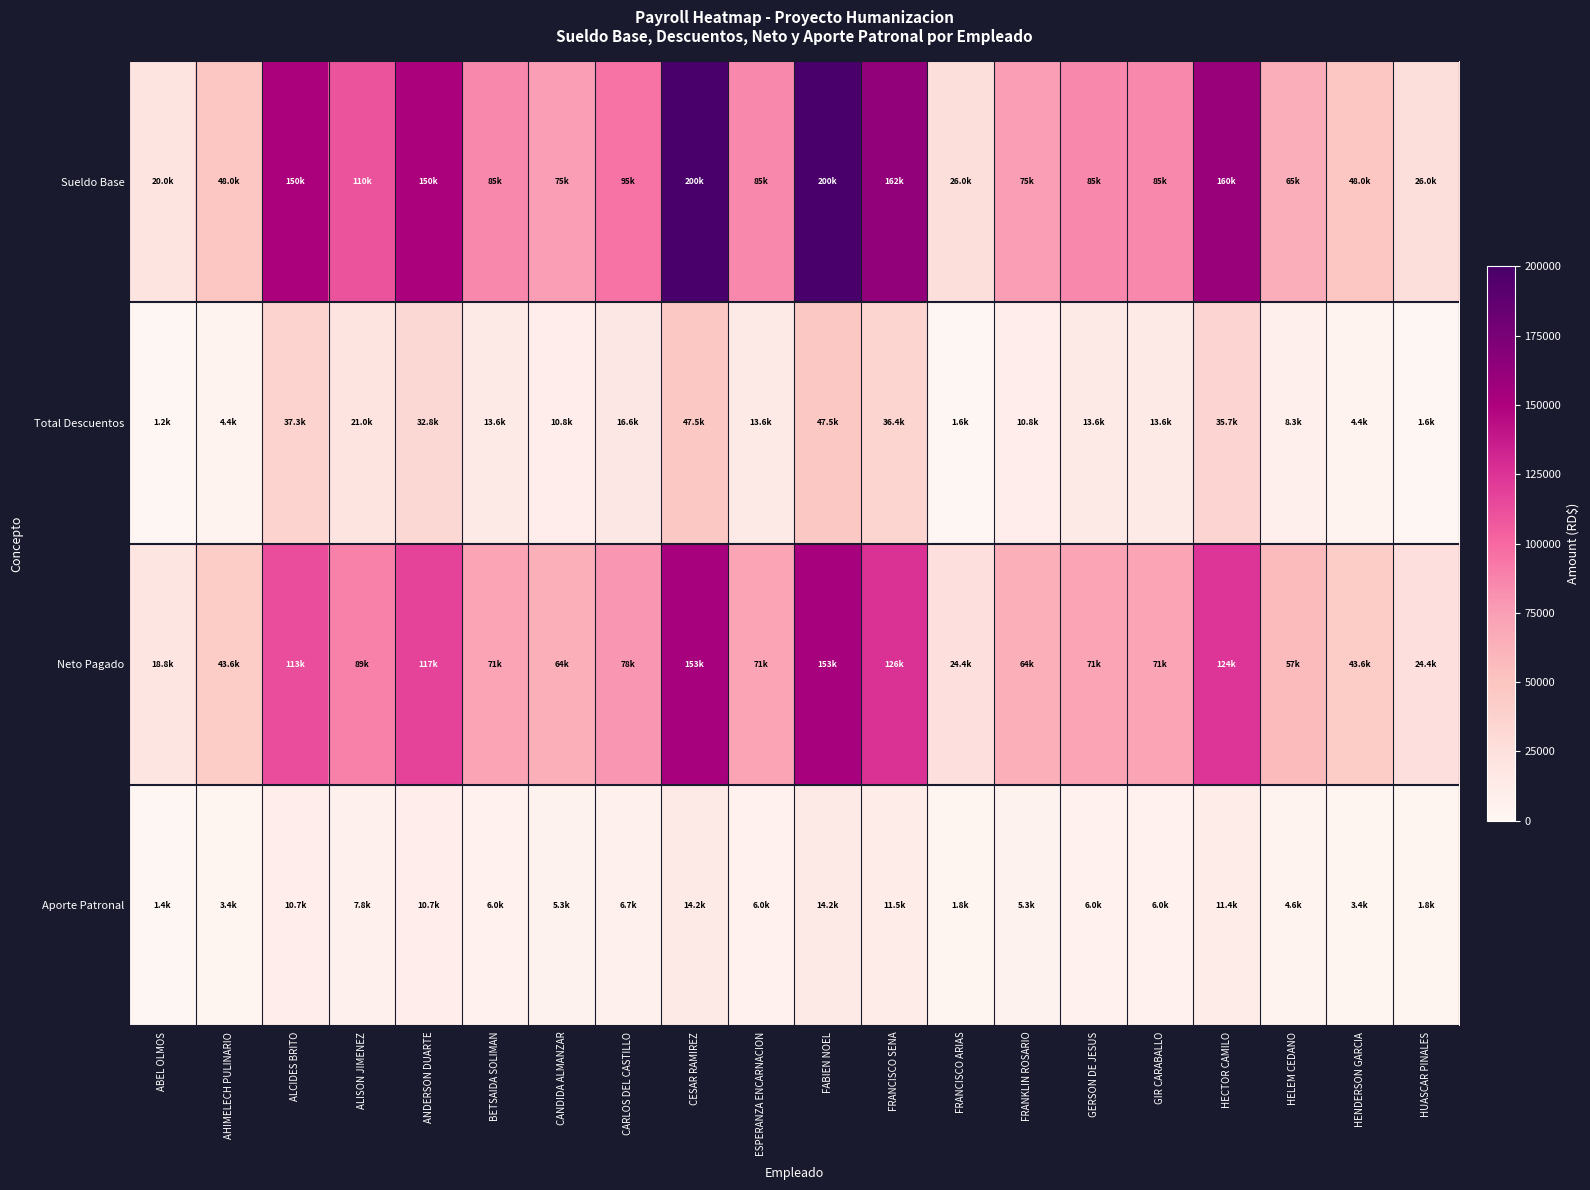

Rank the series by their maximum value, from lowest to highest.

Aporte Patronal, Total Descuentos, Neto Pagado, Sueldo Base